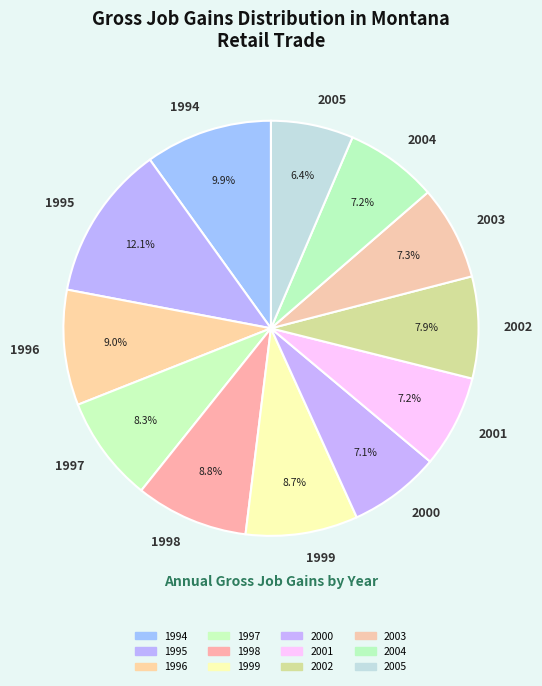

To the nearest percent, what is the average slice percentage?

8%